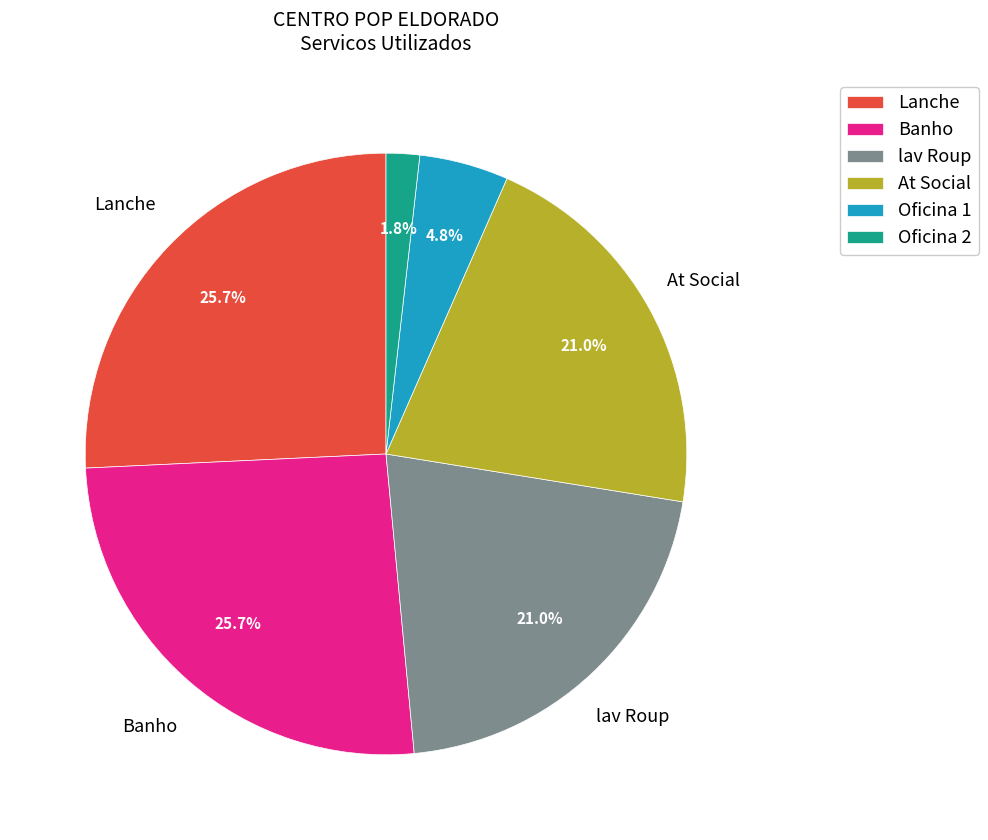

Is it true that lav Roup is 11% of the pie?

False